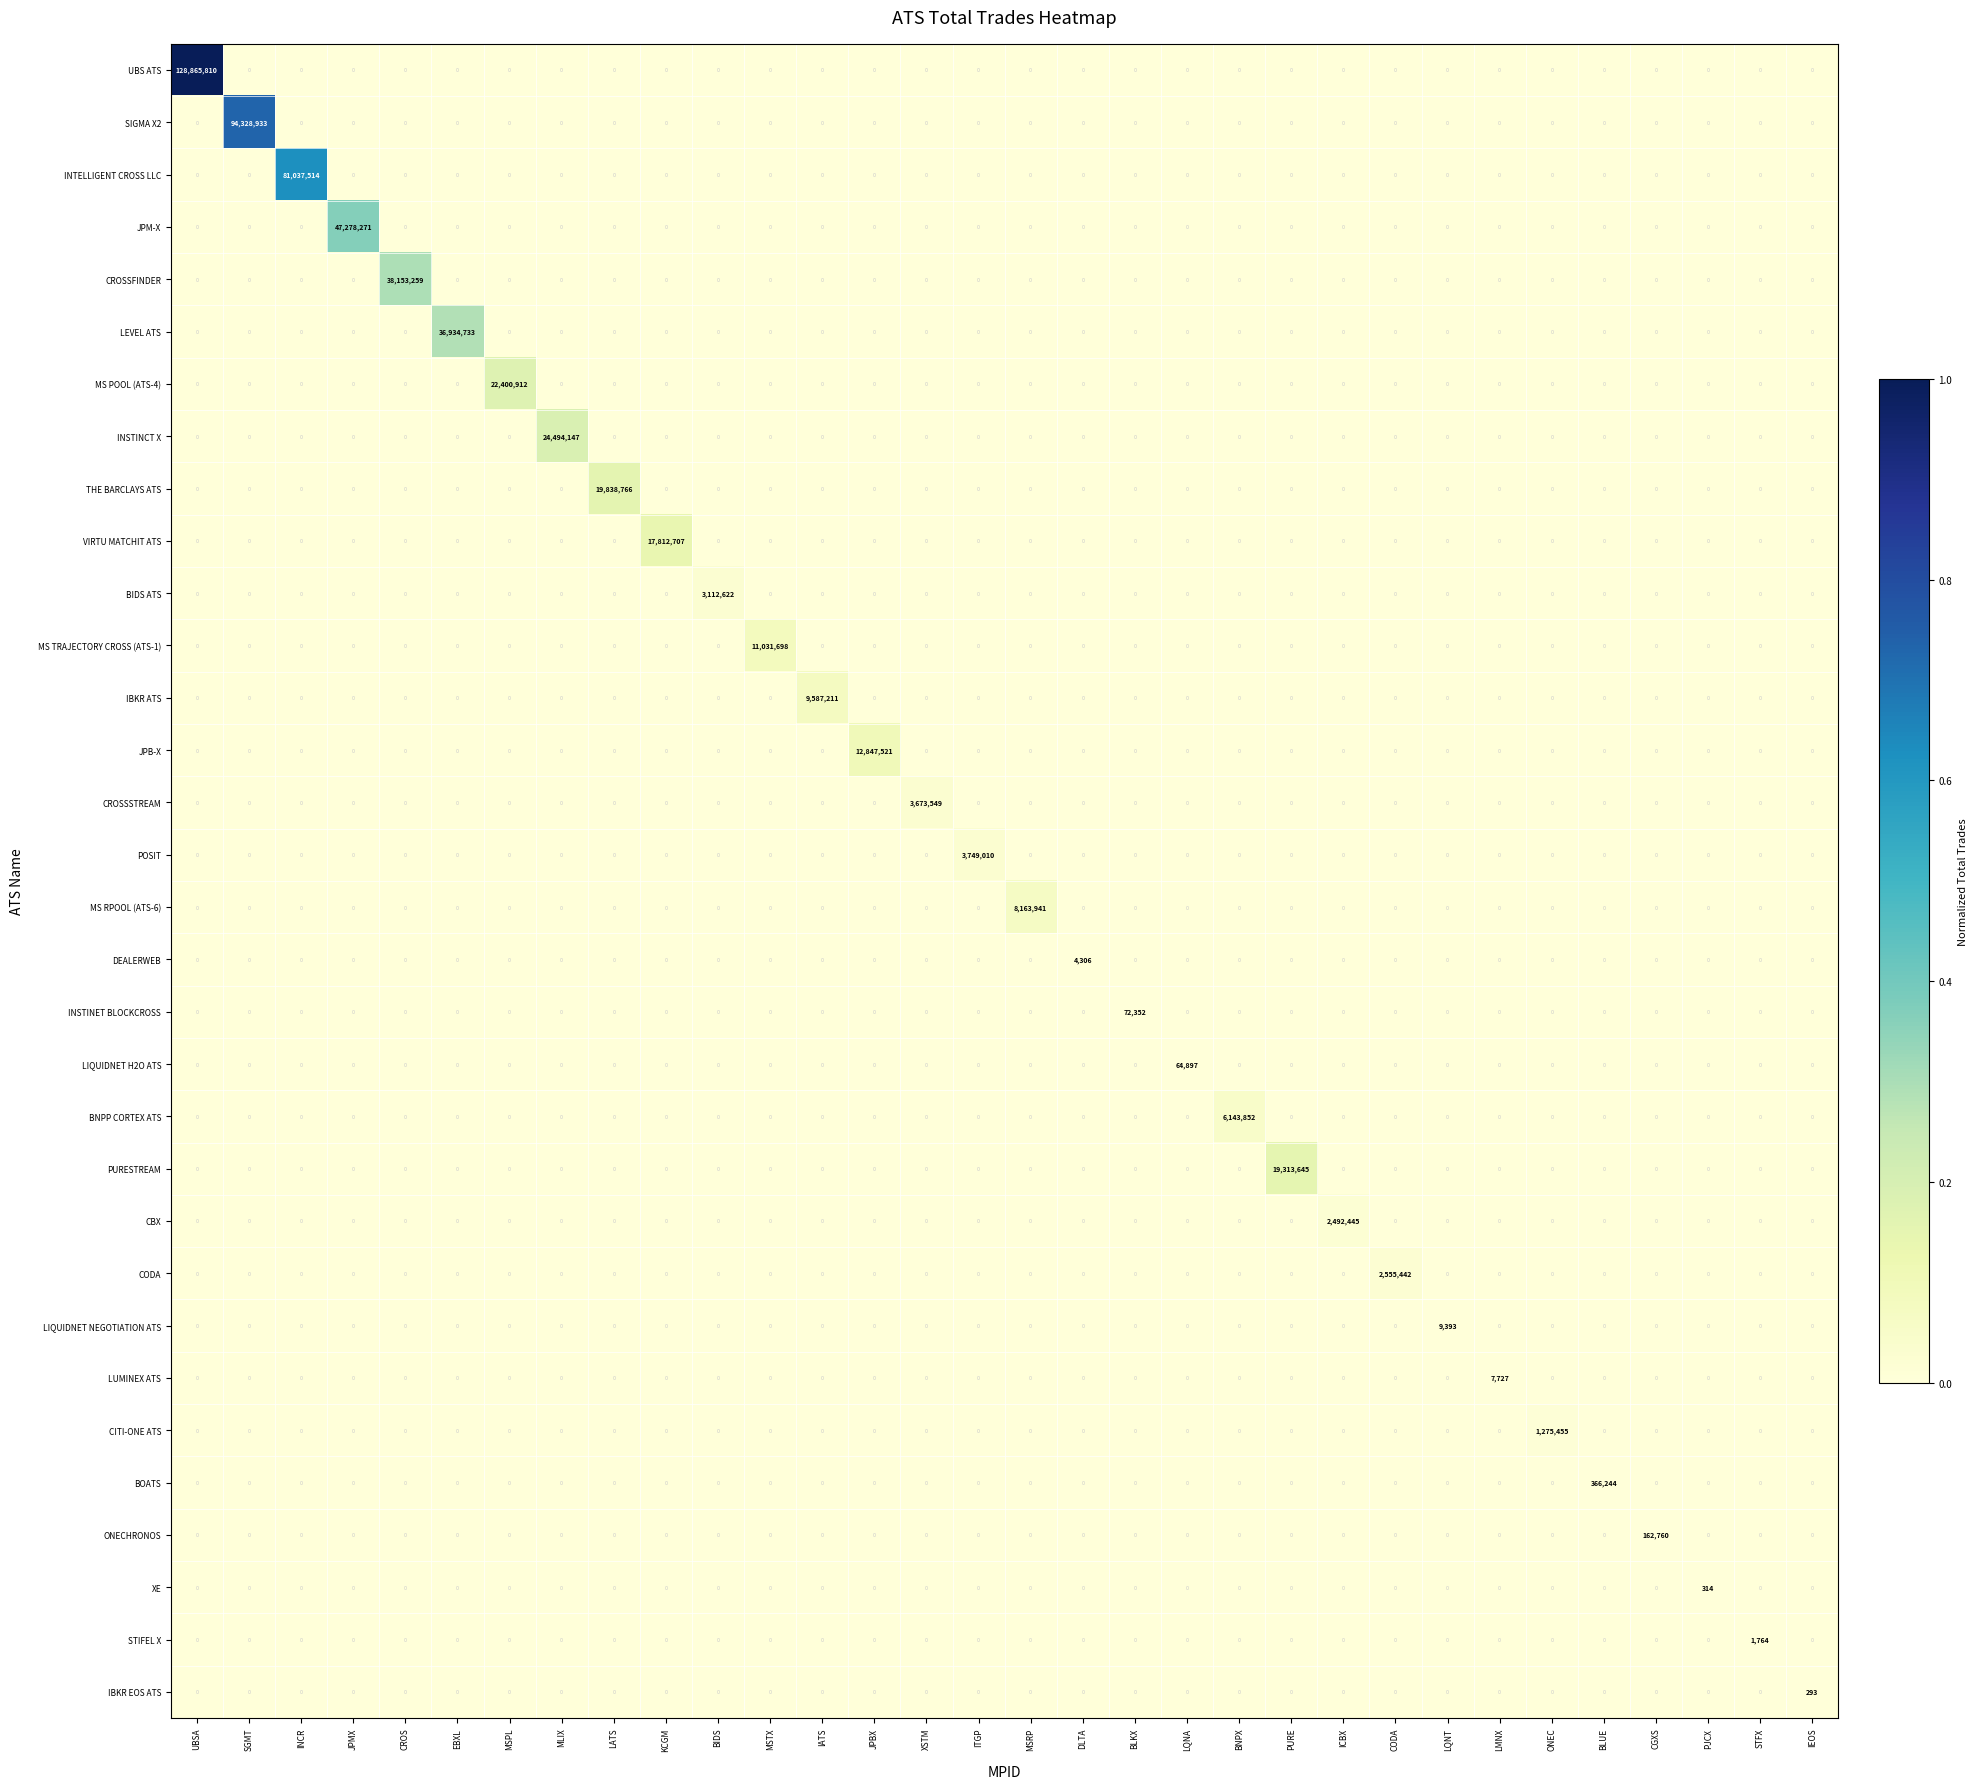

The value of POSIT at JPBX is 0. True or false?

True